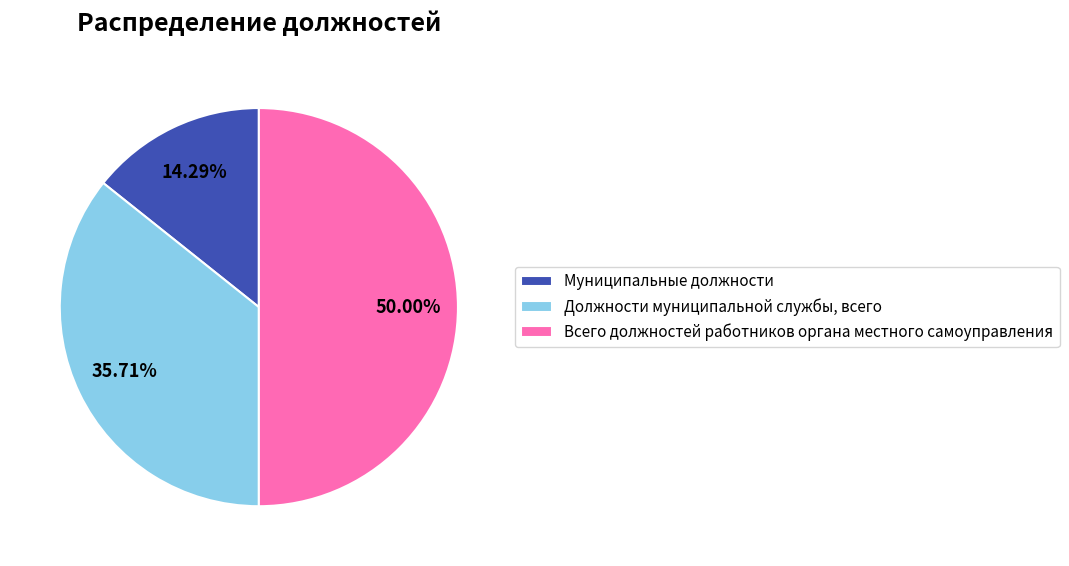

To the nearest percent, what is the combined percentage of Должности муниципальной службы, всего and Муниципальные должности?

50%